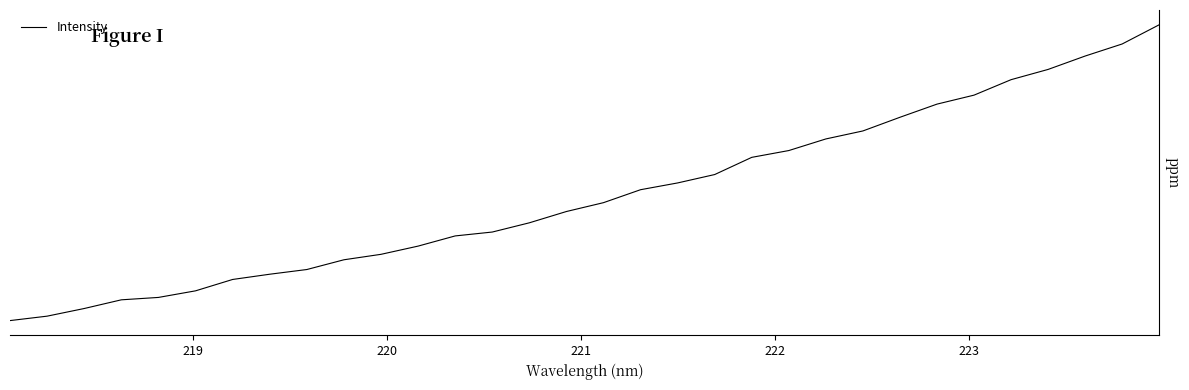

Does the chart display data point markers on the line(s)?

No